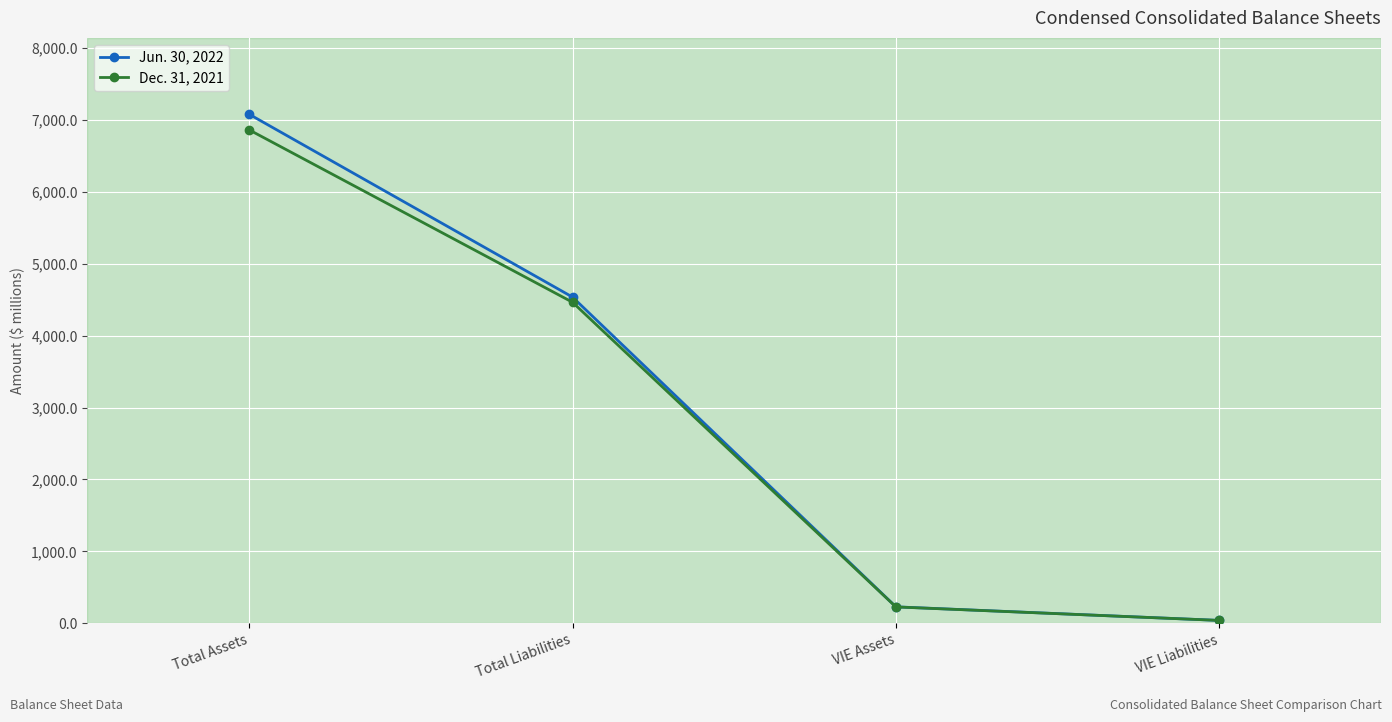

Which category has the lowest value across all series?

VIE Liabilities